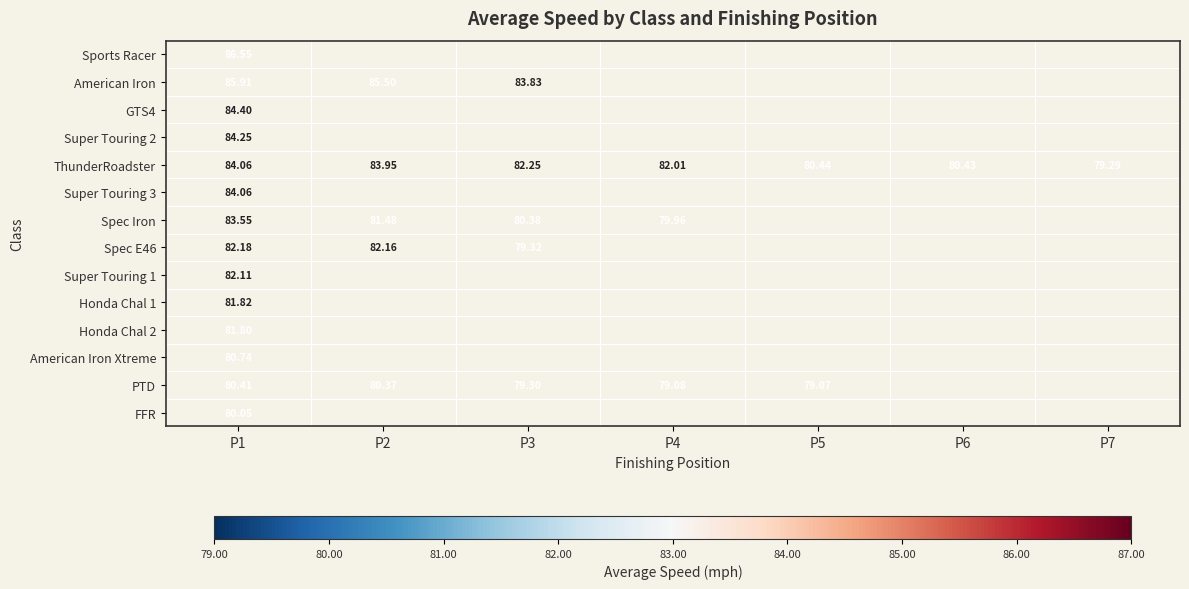

Which category has the highest value in the Super Touring 1 series?

P1